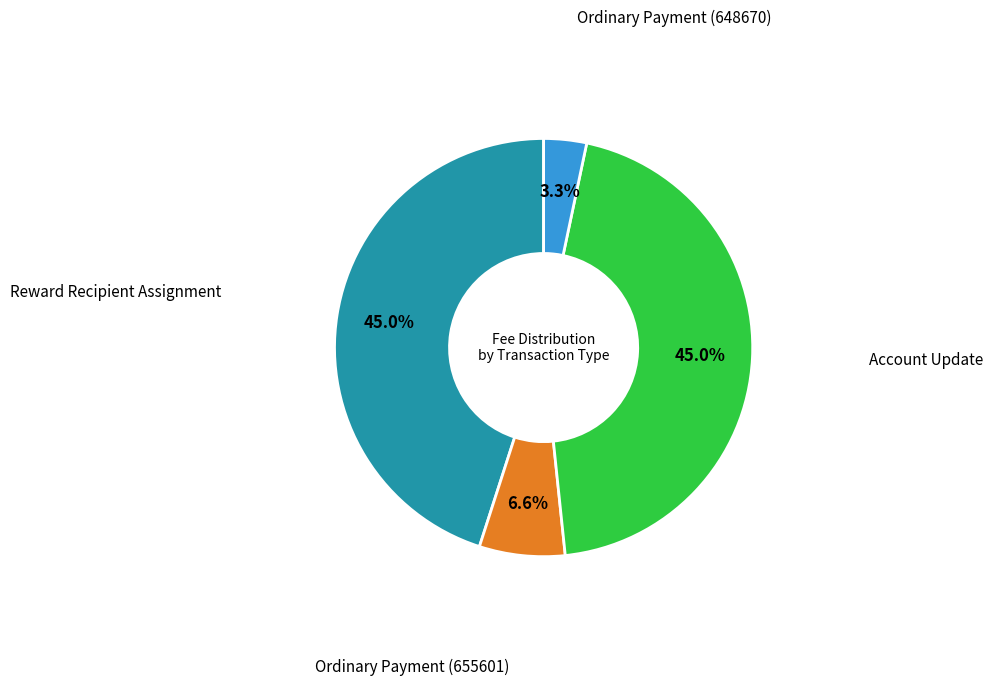

Is there a majority slice in this chart?

No